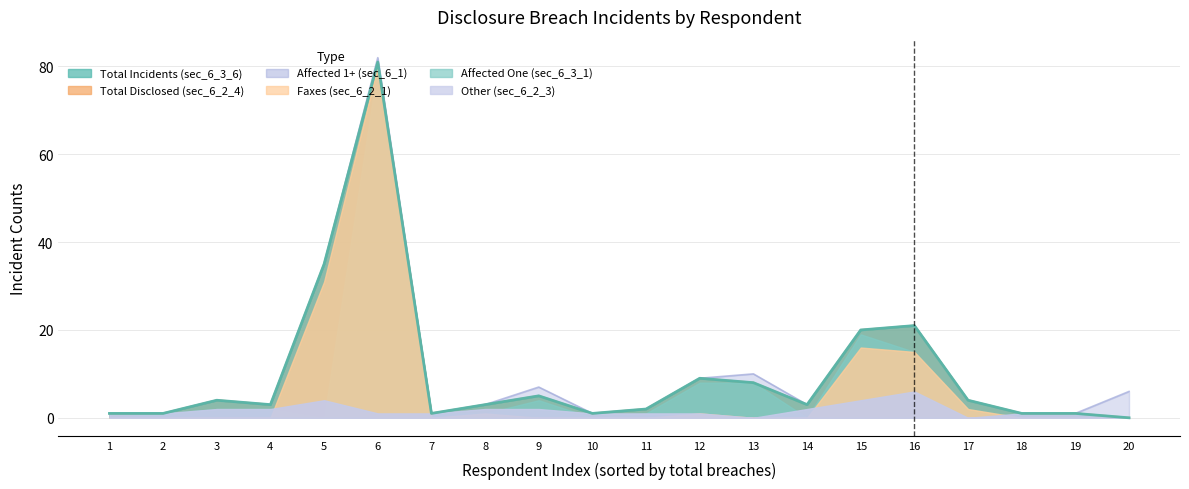

What is the difference between the maximum and minimum values in the sec_6_3_6_total_incidents series?

81